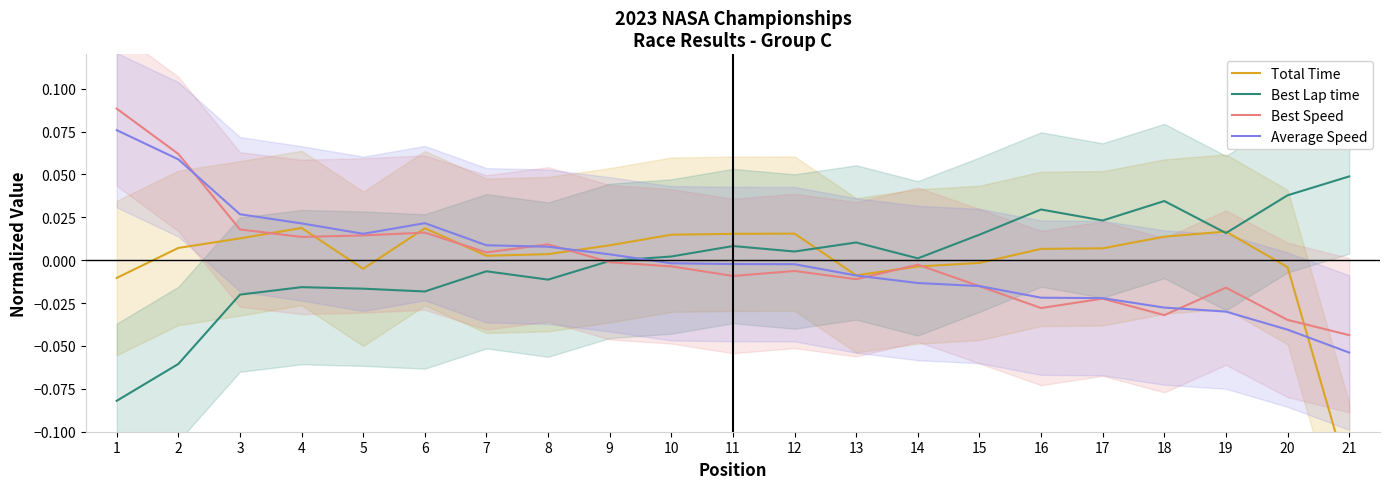

After their last crossing, which series has the higher values: Average Speed or Best Speed?

Best Speed